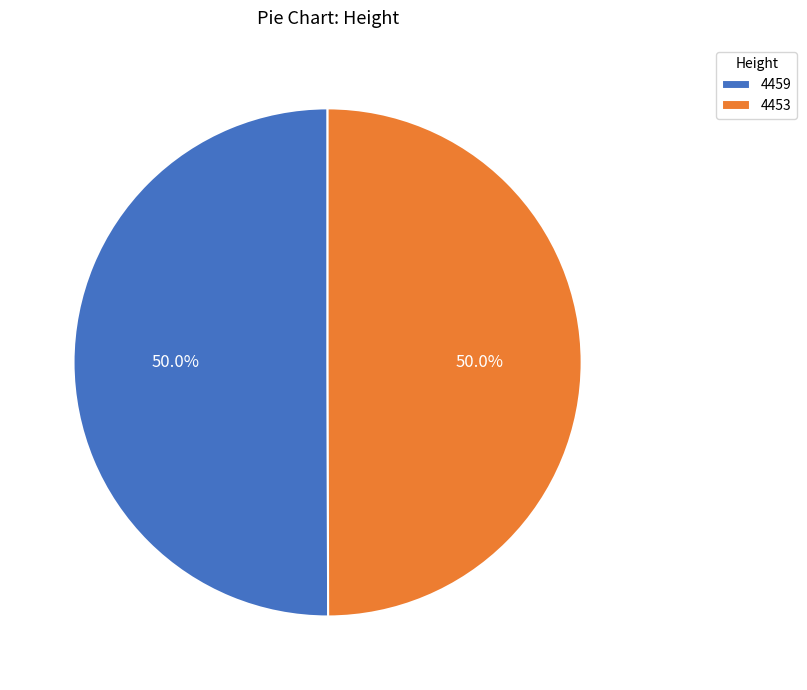

Is it true that 4459 is 37% of the pie?

False